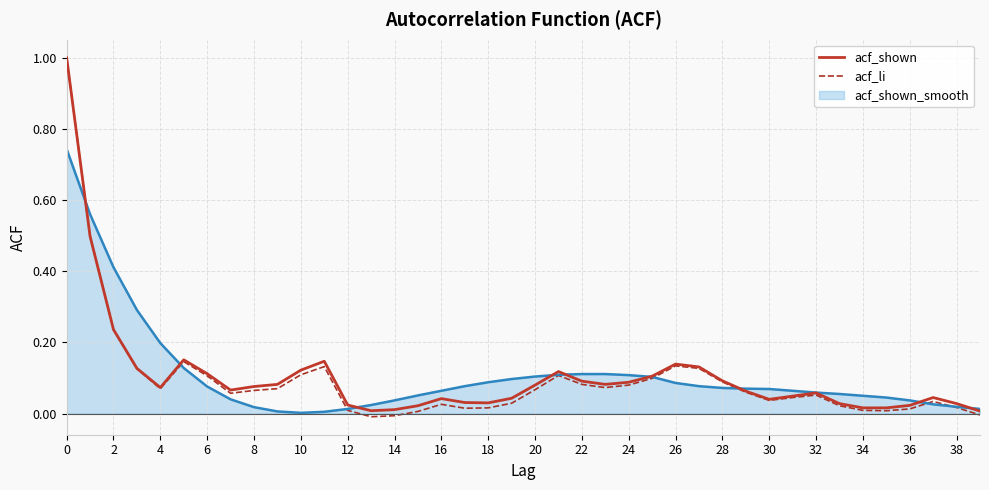

Which series has the largest range (max minus min)?

acf_li